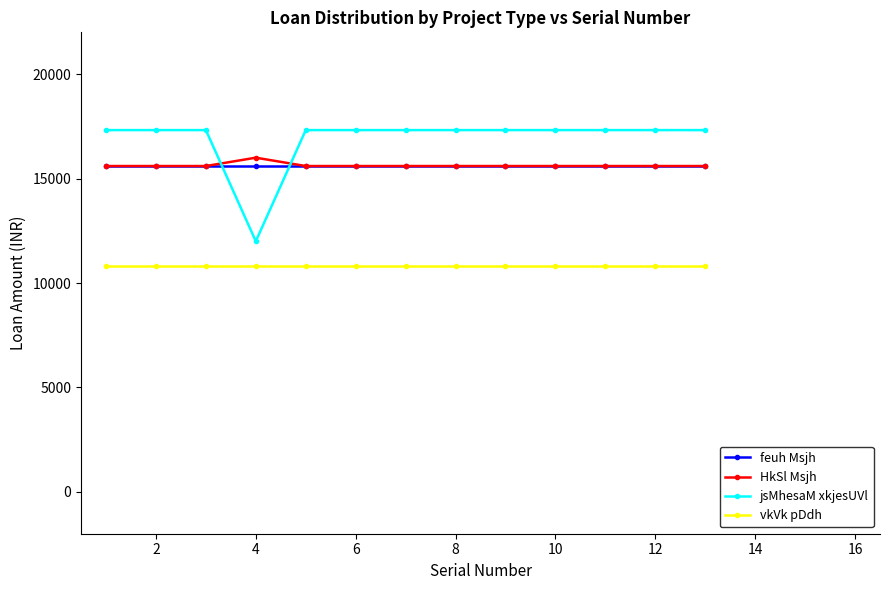

True or false: vkVk pDdh and jsMhesaM xkjesUVl intersect in this chart.

False